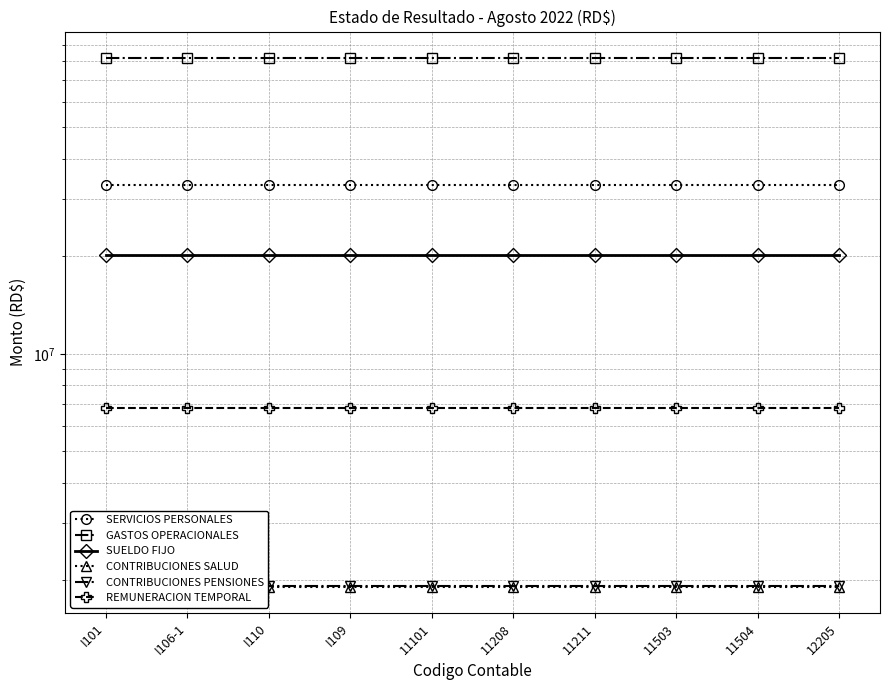

True or false: SUELDO FIJO and REMUNERACION TEMPORAL intersect in this chart.

False